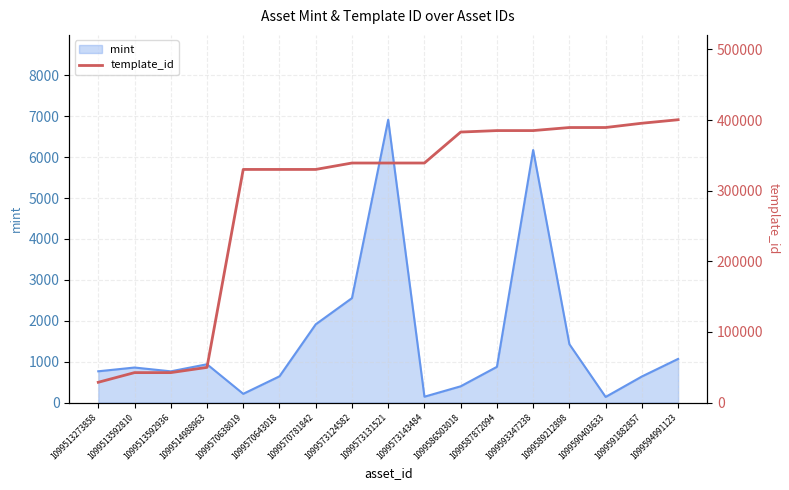

What is the average value?

288234